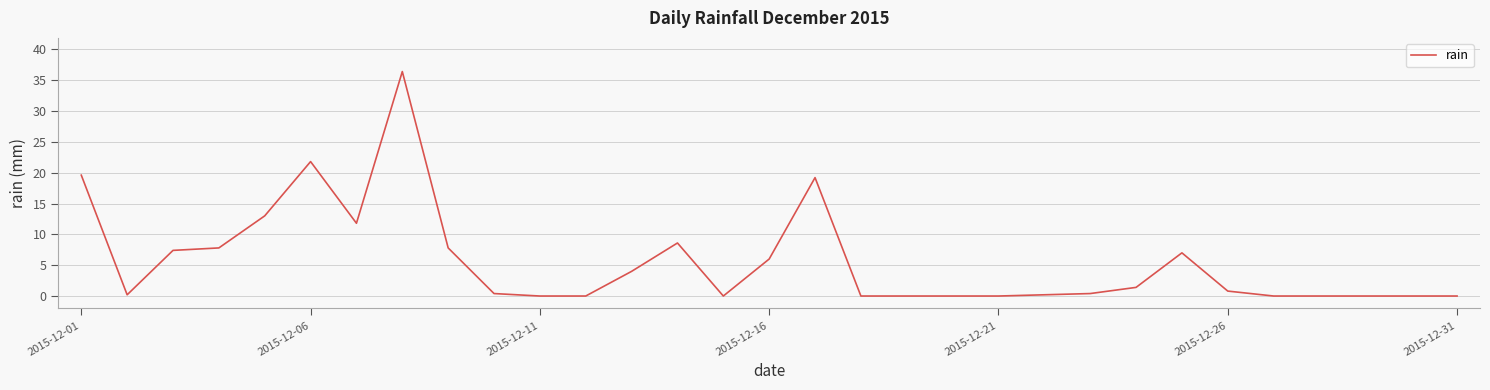

What is the difference between the maximum and minimum values?

36.4